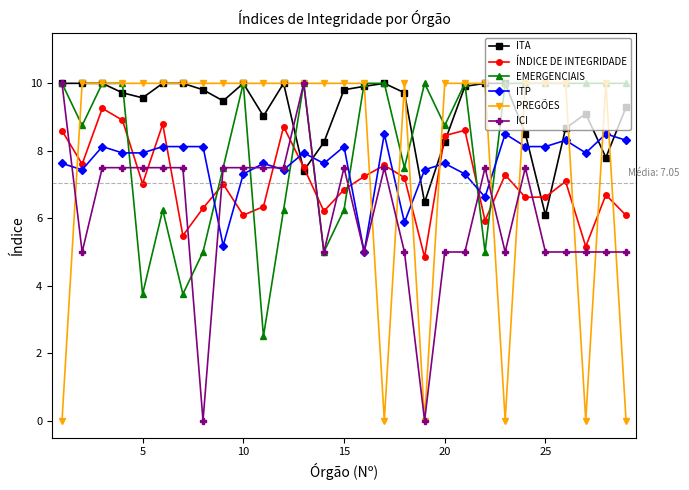

What is the value of the ICI point at the 6th from the left?

7.5